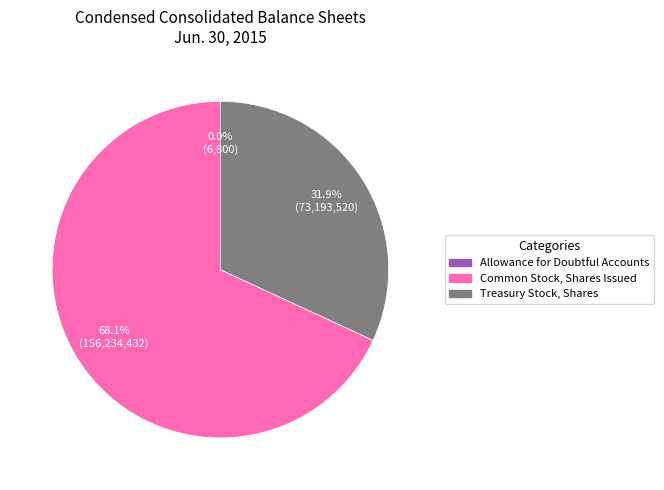

Does any single category account for the majority?

Yes